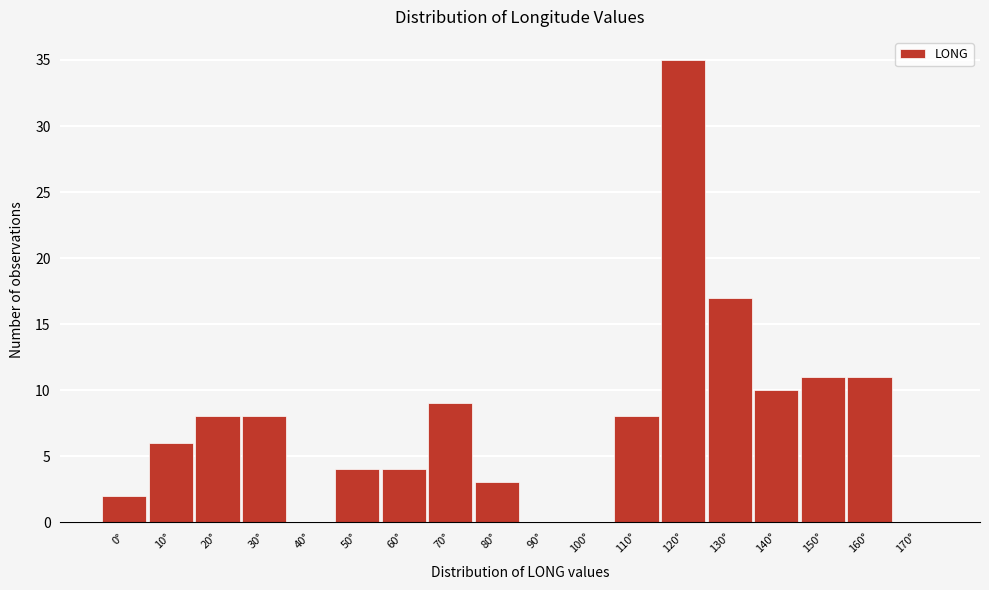

Reading left to right, transcribe all the data shown in this chart.

0°=2	10°=6	20°=8	30°=8	40°=0	50°=4	60°=4	70°=9	80°=3	90°=0	100°=0	110°=8	120°=35	130°=17	140°=10	150°=11	160°=11	170°=0